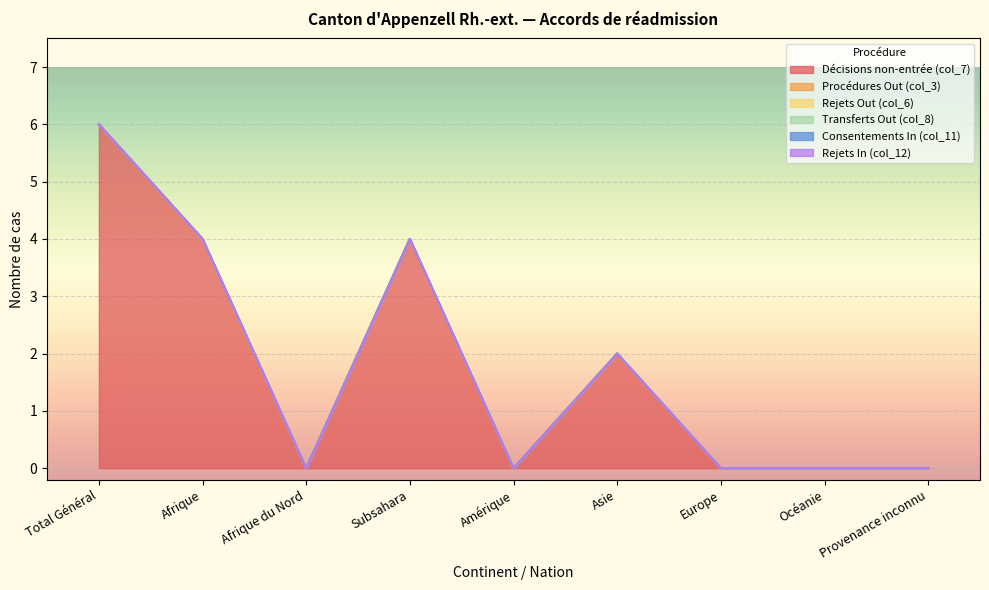

Rank the series by their maximum value, from lowest to highest.

Procédures Out (col_3), Rejets Out (col_6), Transferts Out (col_8), Consentements In (col_11), Rejets In (col_12), Décisions non-entrée (col_7)